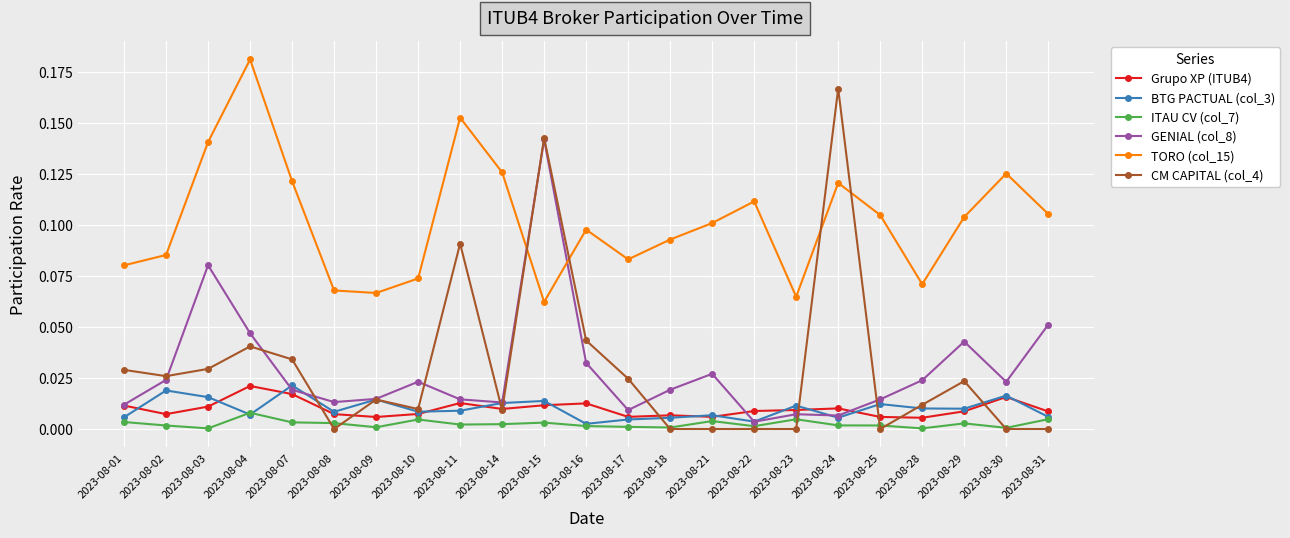

Which series has the widest spread of values?

CM CAPITAL (col_4)